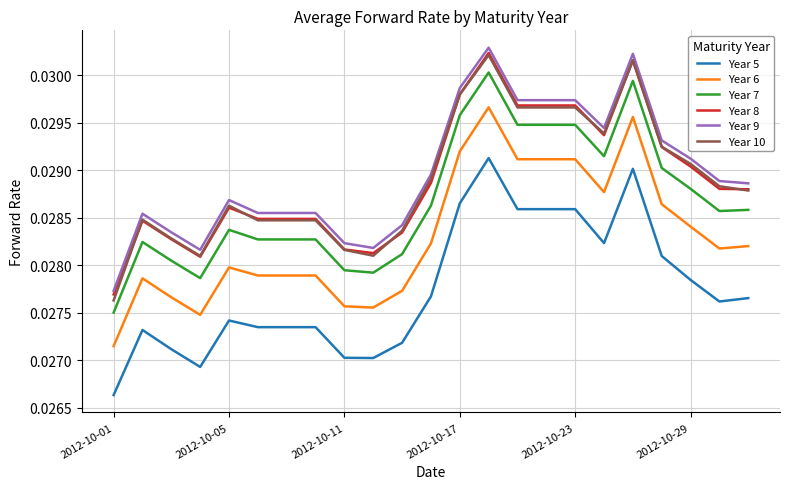

What is the sum of all Year 10 values?

0.7